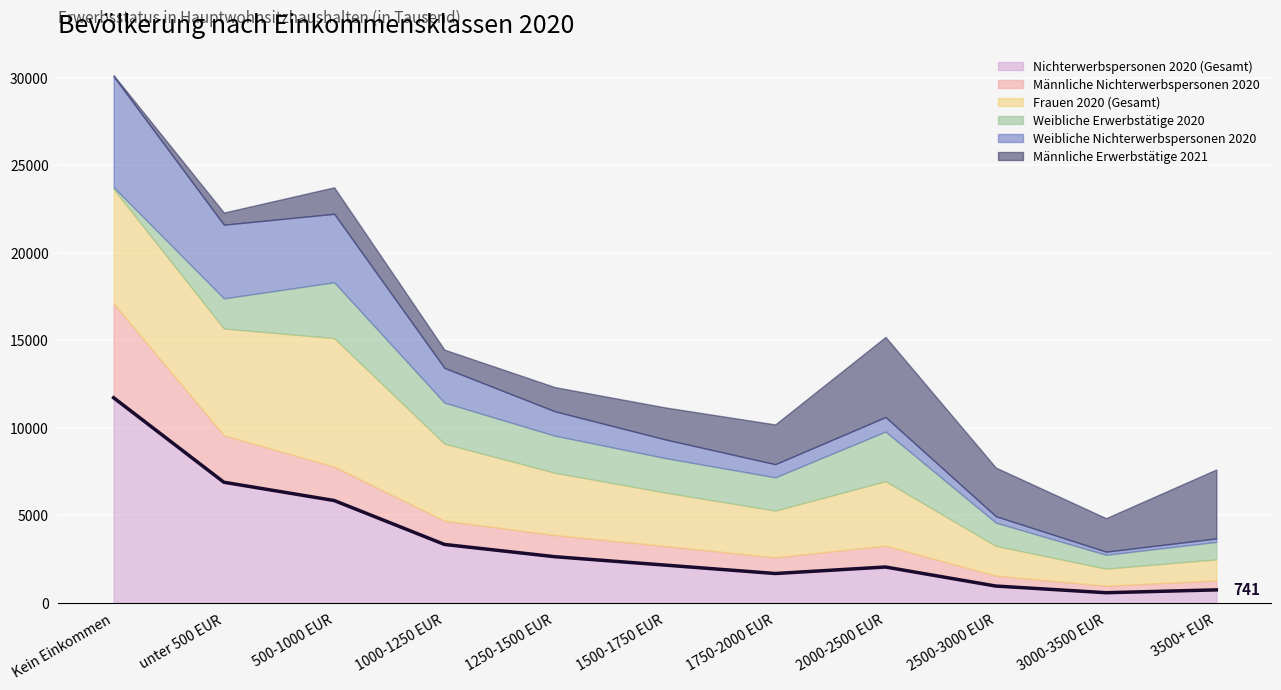

At which category is the sum across all series the highest?

Kein Einkommen